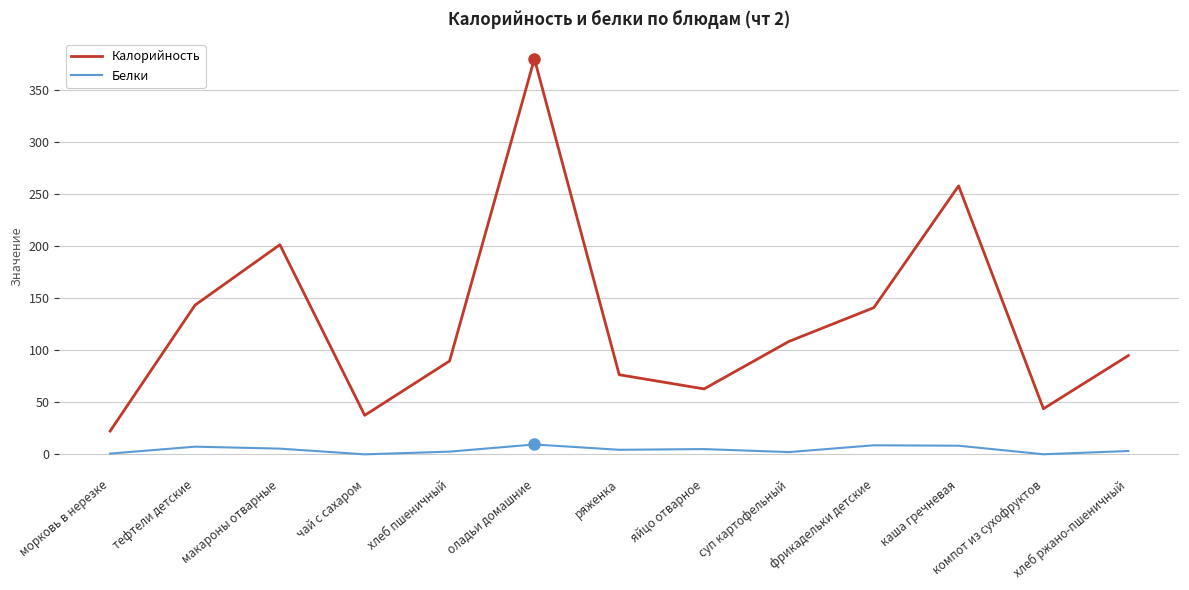

What is the minimum value for Калорийность?

22.4